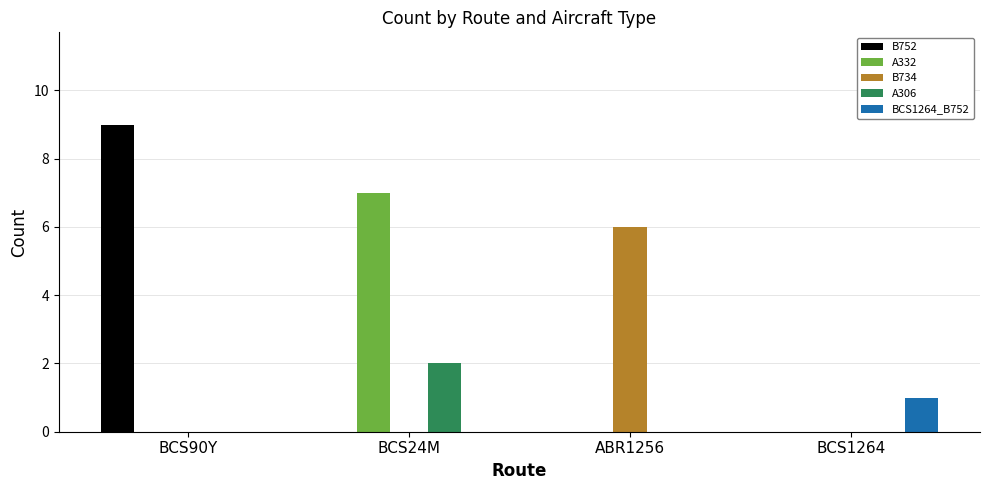

True or false: BCS1264_B752 has a value of 1 at BCS90Y.

False